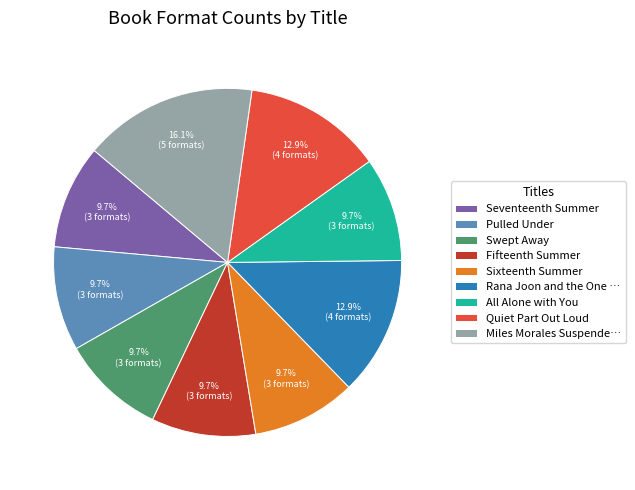

Which category has the biggest portion of the pie?

Miles Morales Suspende…